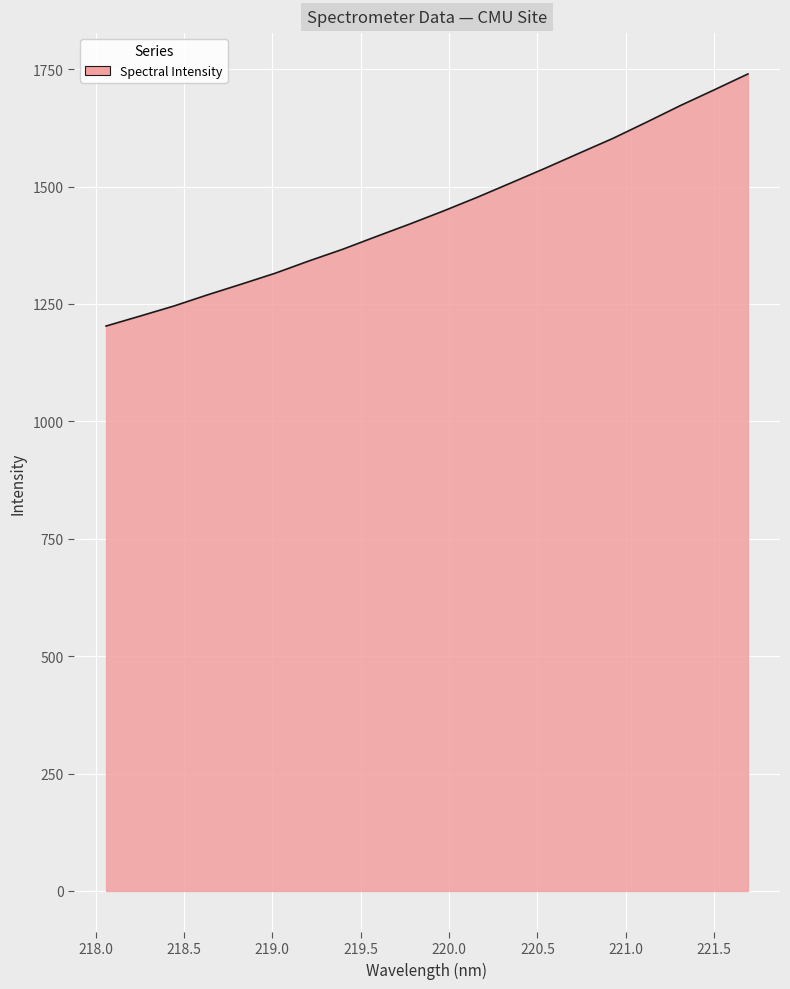

What is the greatest value displayed?

1739.8